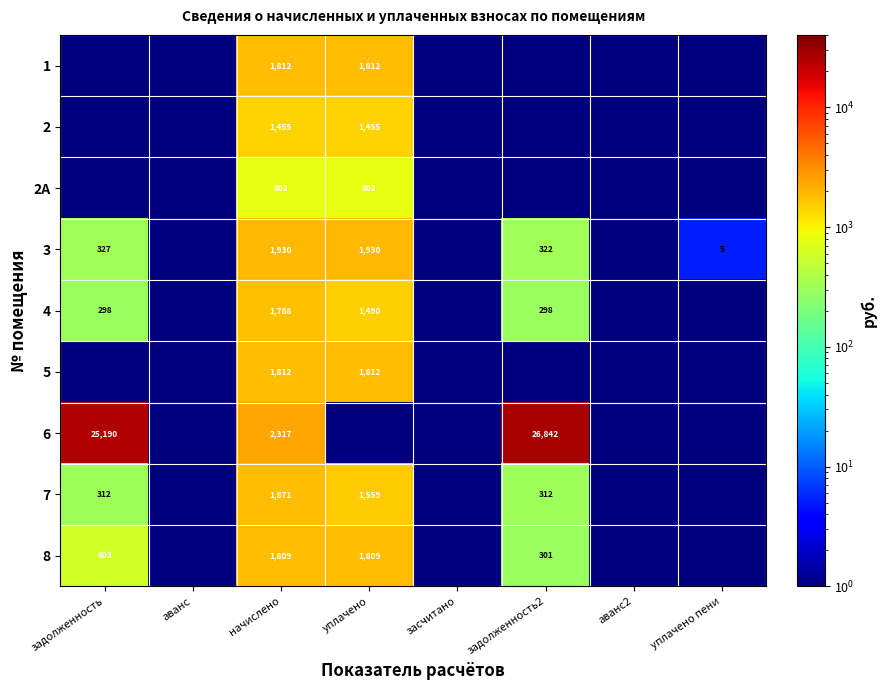

At how many categories does at least one series exceed 18254?

2